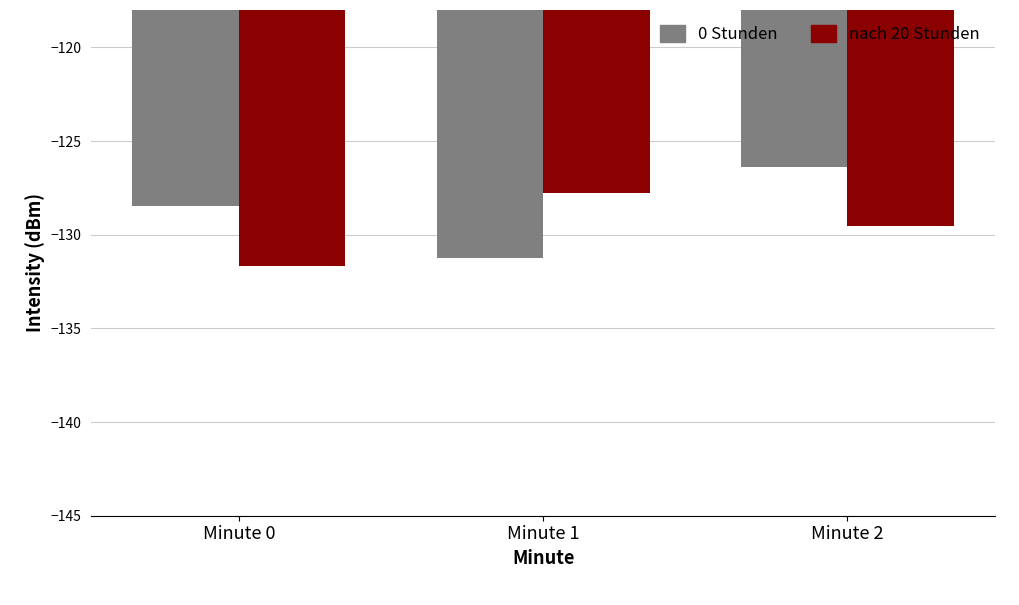

Reading left to right, list all the values displayed in this chart.

0 Stunden: -128.5	-131.3	-126.4
nach 20 Stunden: -131.7	-127.8	-129.5